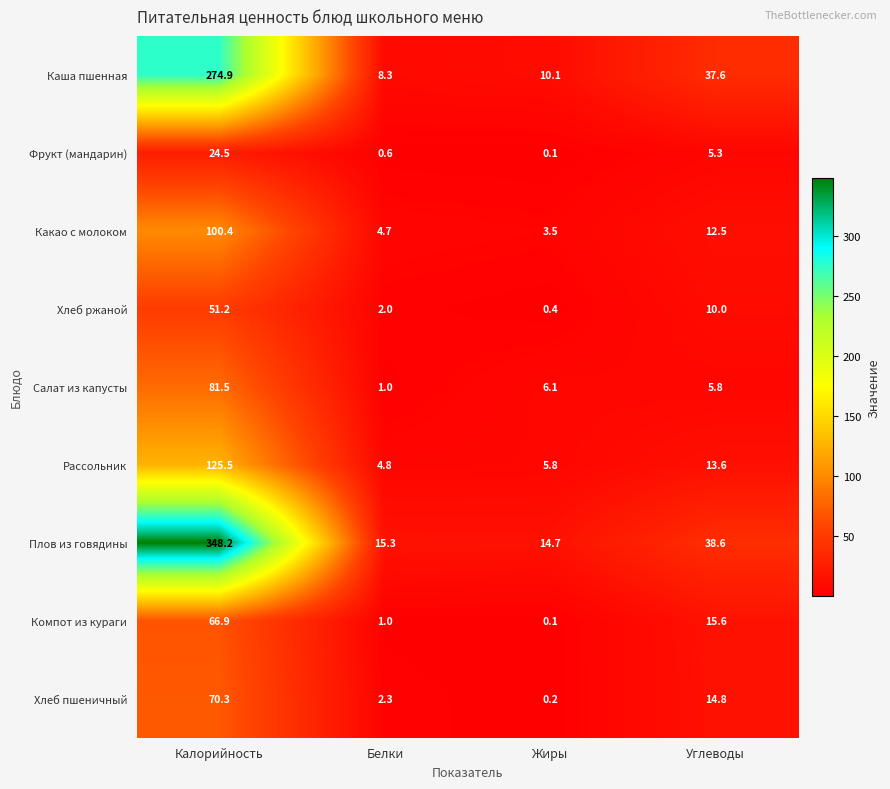

What is the smallest value displayed?

0.1